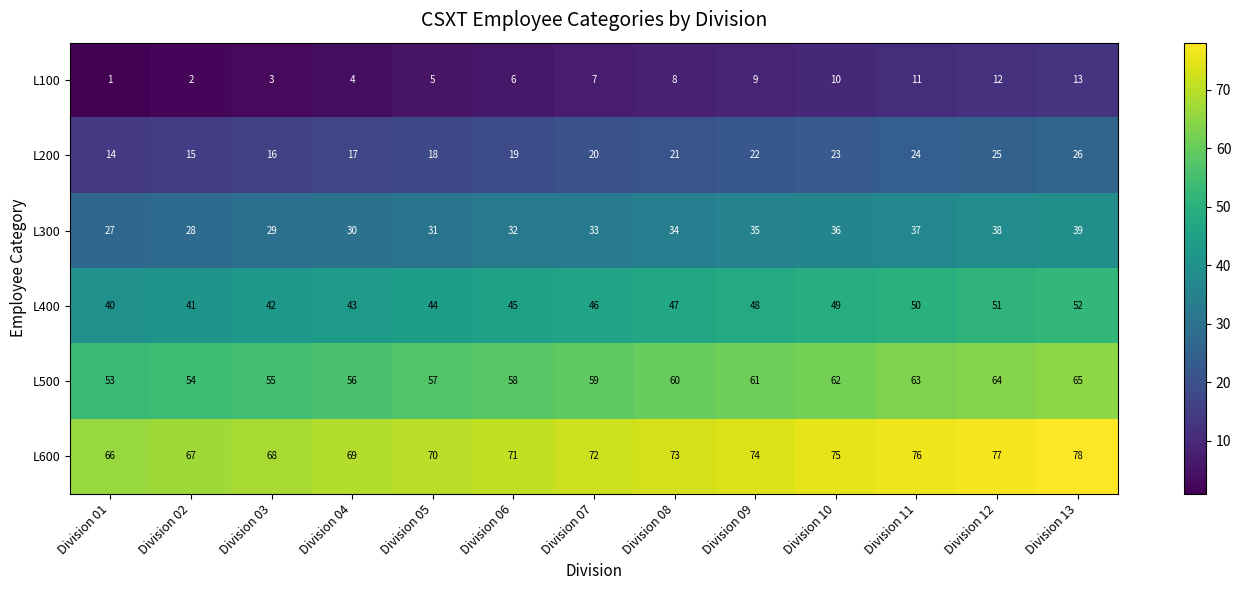

Rank the series at Division 03 from highest to lowest value.

L600, L500, L400, L300, L200, L100